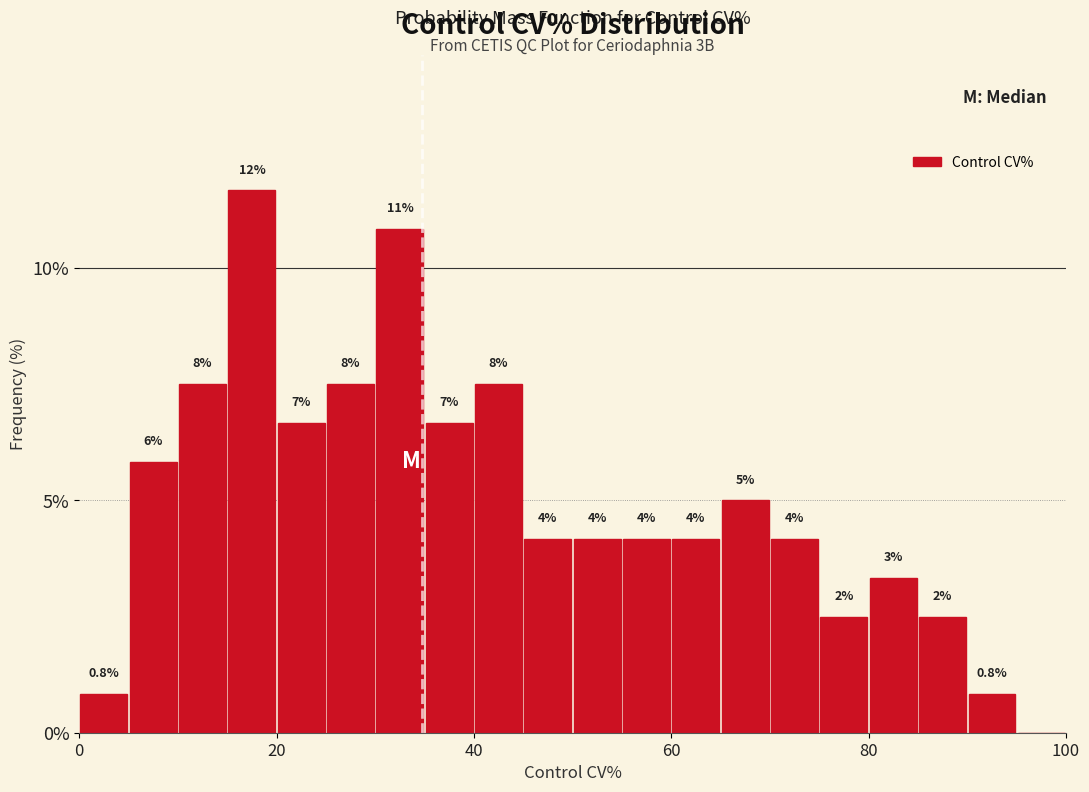

Read against the x-axis, roughly where is the centre of the tallest bar?

18